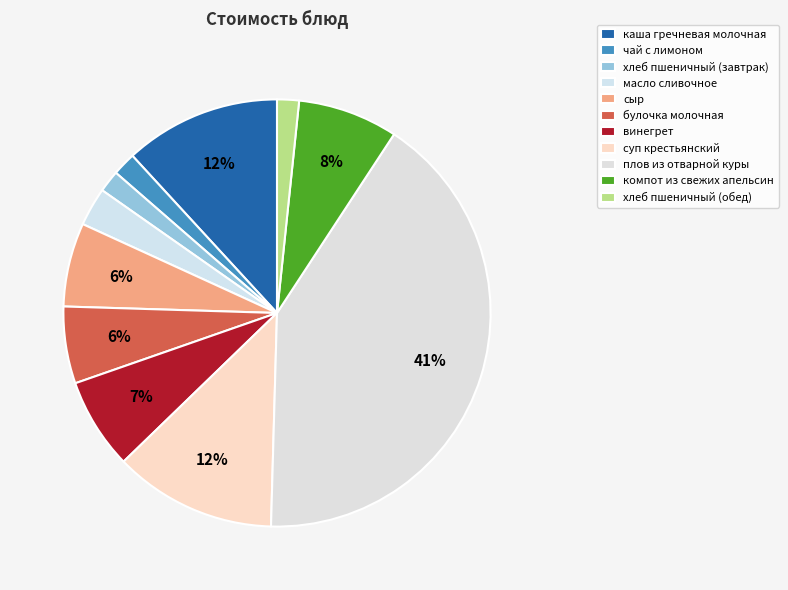

Does масло сливочное represent more than half of the total?

No